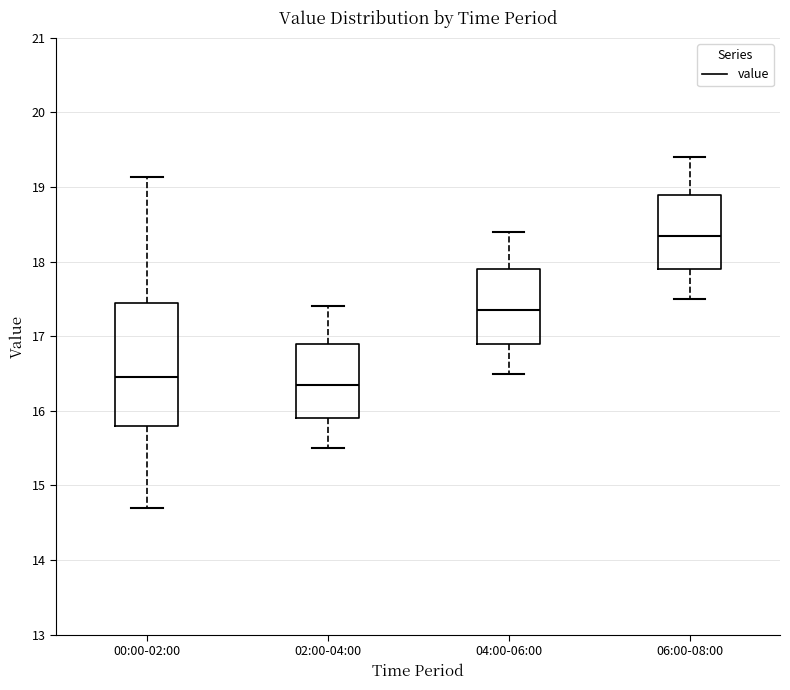

Which box is the tallest, from its lower edge to its upper edge?

00:00-02:00